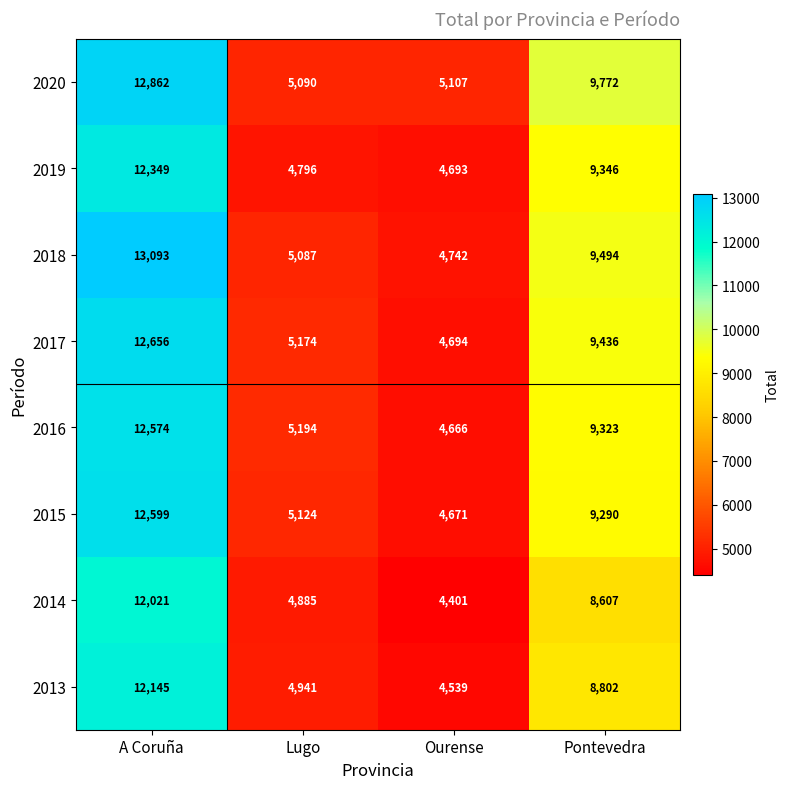

At which label is 2015 closest to 8635?

Pontevedra